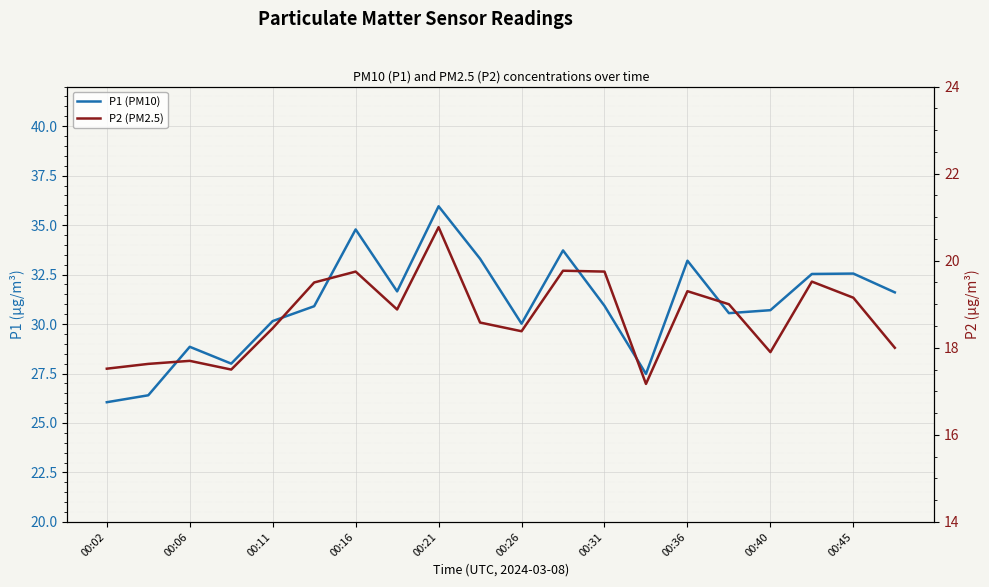

In P2 (PM2.5), how many points are higher than both neighbors (excluding endpoints)?

6